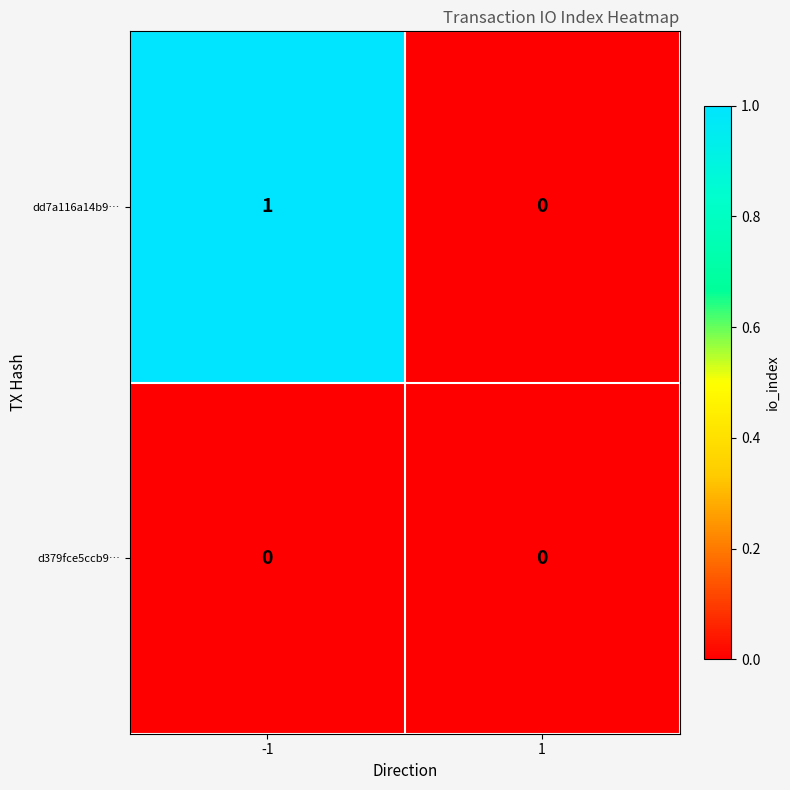

How many positive values does the dd7a116a14b9… series have?

1